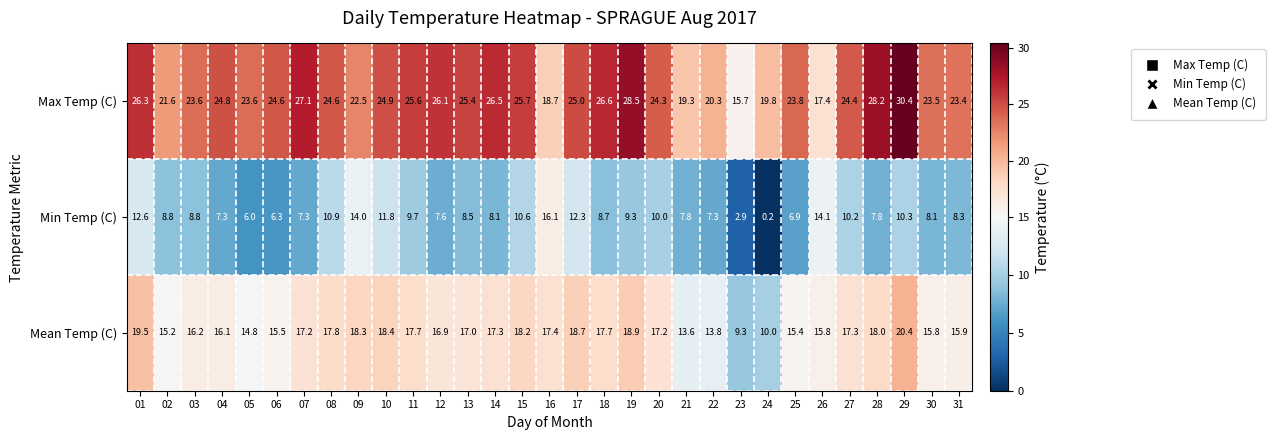

What is the difference between the second highest and minimum values in the Mean Temp (C) series?

10.2